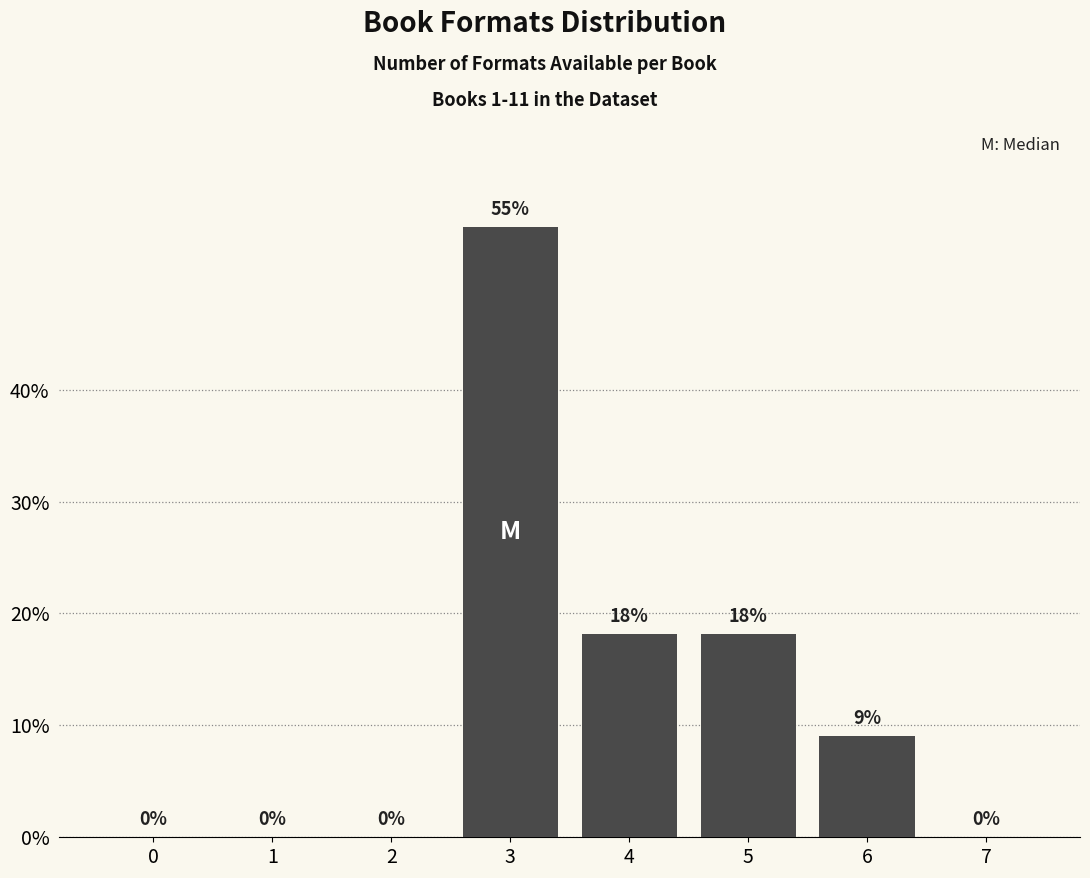

What is the approximate value at 4?

18.2